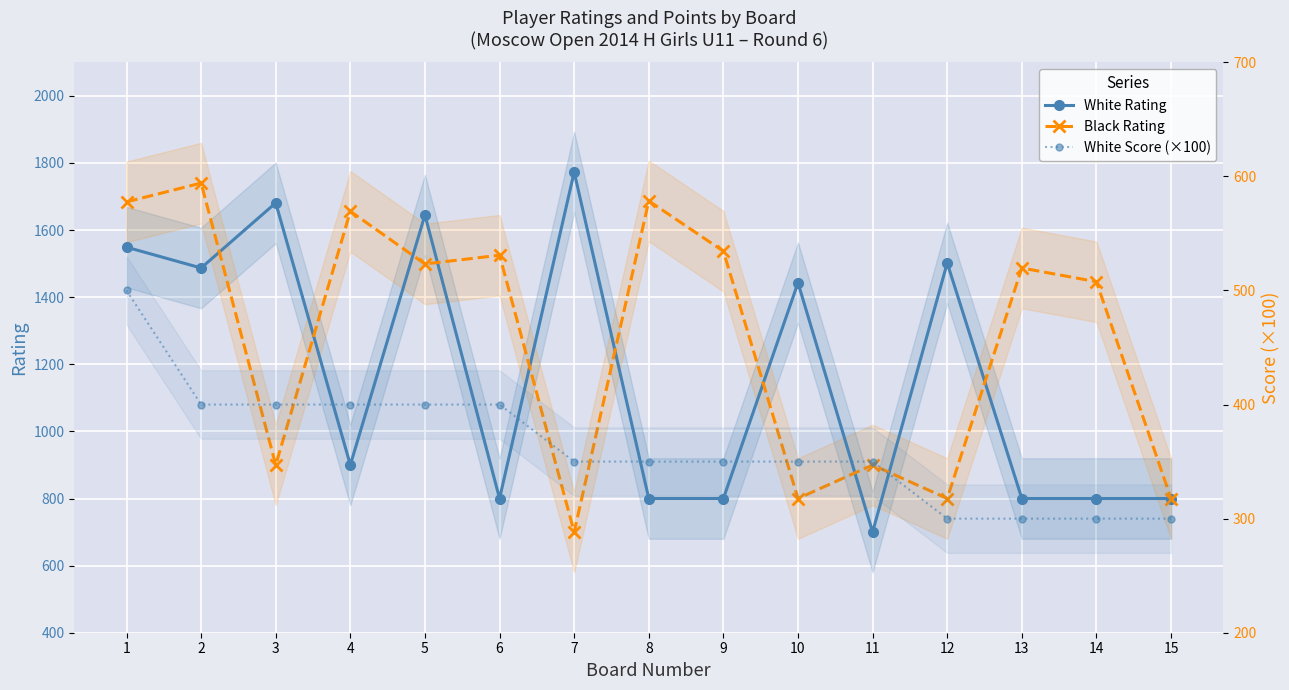

True or false: White Score (×100) has more than 2 interior local peaks.

False